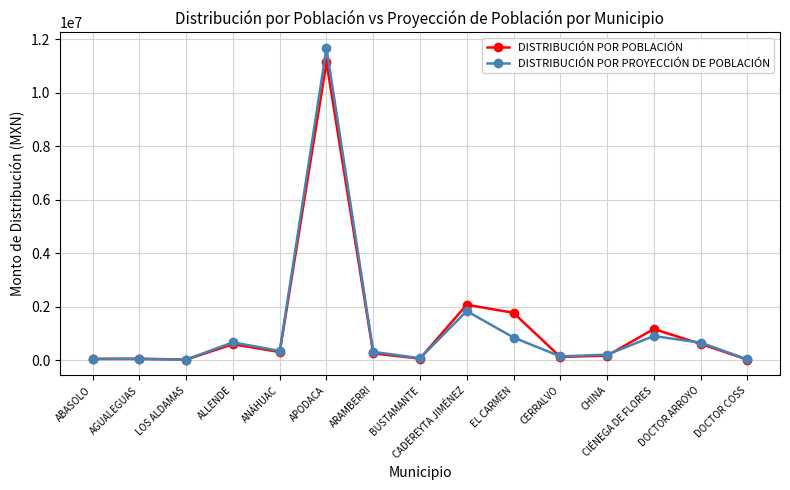

How many data points in DISTRIBUCIÓN POR POBLACIÓN are less than 254278?

7